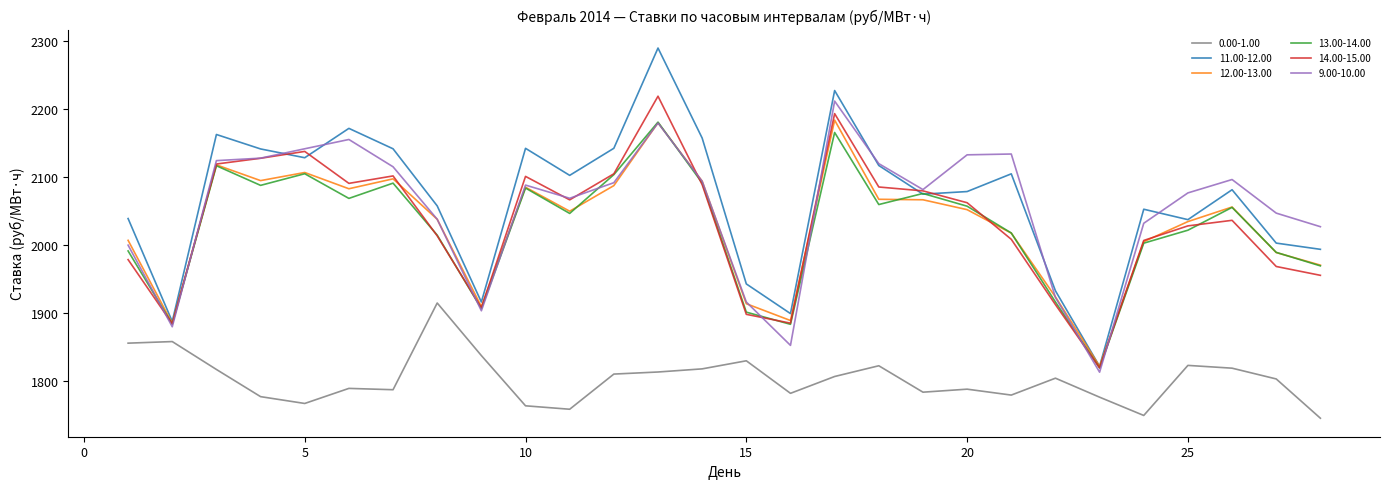

What is the lowest value of the 9.00-10.00 series?

1812.9